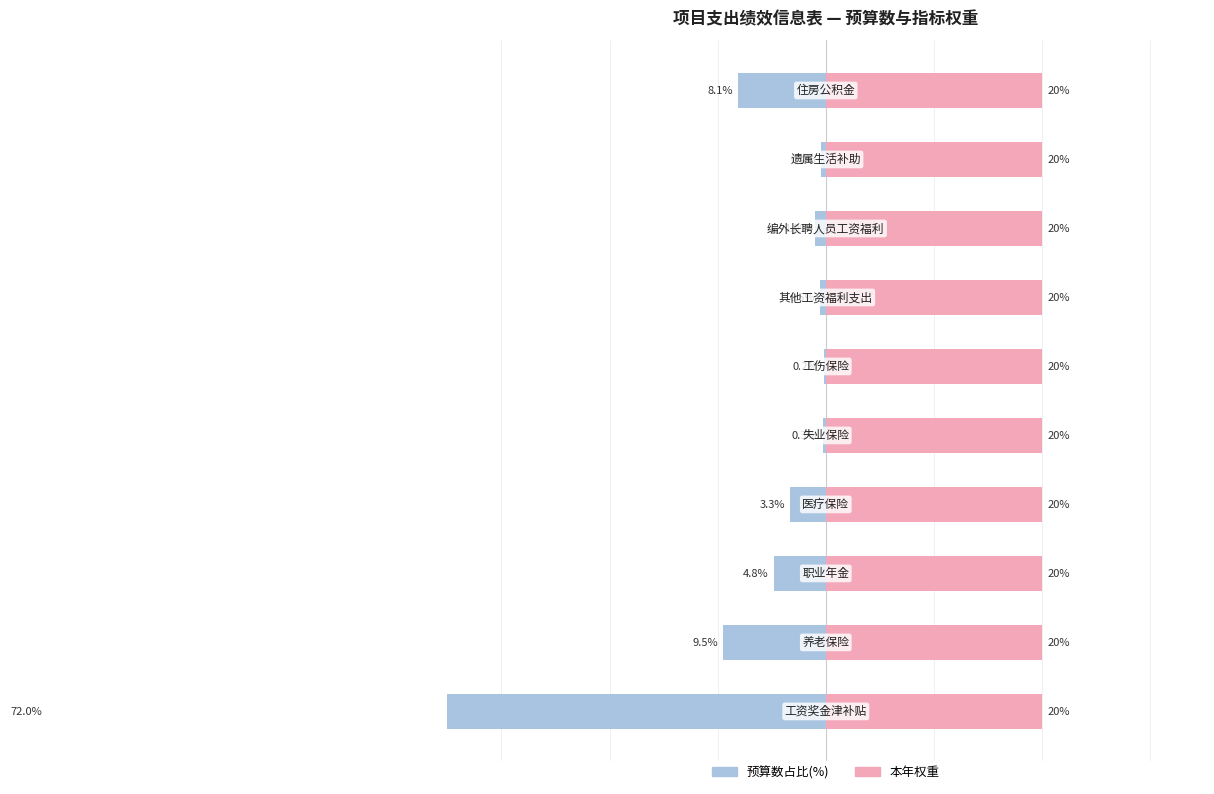

How many bars are there in each group?

2